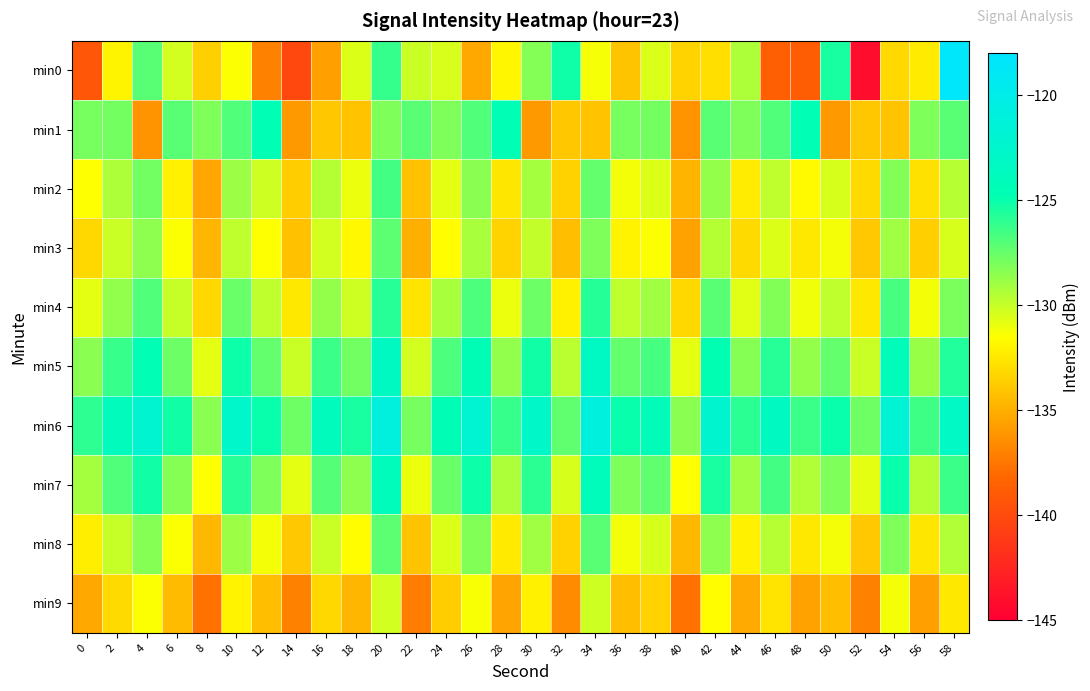

Reading left to right, list all the values displayed in this chart.

min0: 0=-139.2	2=-132.0	4=-127.1	6=-130.3	8=-133.5	10=-131.4	12=-137.0	14=-140.2	16=-135.6	18=-130.6	20=-126.2	22=-130.1	24=-130.5	26=-135.3	28=-131.9	30=-128.3	32=-125.2	34=-131.3	36=-134.1	38=-130.5	40=-133.4	42=-132.9	44=-129.3	46=-138.7	48=-138.8	50=-125.4	52=-144.1	54=-133.1	56=-132.4	58=-118.4
min1: 0=-127.9	2=-127.8	4=-136.2	6=-127.1	8=-128.1	10=-126.9	12=-124.6	14=-136.0	16=-133.9	18=-134.1	20=-128.1	22=-127.1	24=-128.1	26=-126.9	28=-124.6	30=-136.0	32=-133.9	34=-134.1	36=-127.9	38=-127.8	40=-136.2	42=-127.1	44=-128.1	46=-126.9	48=-124.6	50=-136.0	52=-133.9	54=-134.1	56=-128.1	58=-127.1
min2: 0=-131.5	2=-129.3	4=-127.8	6=-132.1	8=-135.4	10=-128.9	12=-130.2	14=-133.7	16=-129.5	18=-131.0	20=-126.5	22=-134.2	24=-130.8	26=-128.4	28=-132.6	30=-129.1	32=-133.5	34=-127.4	36=-131.2	38=-130.6	40=-134.8	42=-128.7	44=-132.3	46=-129.8	48=-131.7	50=-130.4	52=-133.1	54=-128.2	56=-132.8	58=-129.6
min3: 0=-133.2	2=-130.1	4=-128.5	6=-131.4	8=-134.7	10=-129.8	12=-131.5	14=-134.2	16=-130.3	18=-131.8	20=-127.2	22=-135.0	24=-131.6	26=-129.2	28=-133.4	30=-129.9	32=-134.3	34=-128.1	36=-132.0	38=-131.4	40=-135.6	42=-129.5	44=-133.1	46=-130.6	48=-132.5	50=-131.2	52=-133.9	54=-129.0	56=-133.6	58=-130.4
min4: 0=-130.8	2=-128.6	4=-126.9	6=-130.0	8=-133.2	10=-127.5	12=-129.8	14=-132.5	16=-128.7	18=-130.2	20=-125.8	22=-132.7	24=-129.2	26=-126.8	28=-131.0	30=-127.6	32=-132.1	34=-125.7	36=-129.8	38=-129.0	40=-133.2	42=-127.1	44=-130.7	46=-128.2	48=-131.1	50=-129.8	52=-132.5	54=-126.6	56=-131.2	58=-128.0
min5: 0=-128.4	2=-126.2	4=-124.5	6=-127.6	8=-130.8	10=-125.1	12=-127.4	14=-130.1	16=-126.3	18=-127.8	20=-123.4	22=-130.3	24=-126.8	26=-124.4	28=-128.6	30=-125.2	32=-129.7	34=-123.3	36=-127.4	38=-126.6	40=-130.8	42=-124.7	44=-128.3	46=-125.8	48=-128.7	50=-127.4	52=-130.1	54=-124.2	56=-128.8	58=-125.6
min6: 0=-126.0	2=-123.8	4=-122.1	6=-125.2	8=-128.4	10=-122.7	12=-125.0	14=-127.7	16=-123.9	18=-125.4	20=-121.0	22=-127.9	24=-124.4	26=-122.0	28=-126.2	30=-122.8	32=-127.3	34=-120.9	36=-125.0	38=-124.2	40=-128.4	42=-122.3	44=-125.9	46=-123.4	48=-126.3	50=-125.0	52=-127.7	54=-121.8	56=-126.4	58=-123.2
min7: 0=-129.1	2=-126.9	4=-125.2	6=-128.3	8=-131.5	10=-125.8	12=-128.1	14=-130.8	16=-127.0	18=-128.5	20=-124.1	22=-131.0	24=-127.5	26=-125.1	28=-129.3	30=-125.9	32=-130.4	34=-124.0	36=-128.1	38=-127.3	40=-131.5	42=-125.4	44=-129.0	46=-126.5	48=-129.4	50=-128.1	52=-130.8	54=-125.0	56=-129.5	58=-126.3
min8: 0=-132.2	2=-130.0	4=-128.3	6=-131.4	8=-134.6	10=-128.9	12=-131.2	14=-133.9	16=-130.1	18=-131.6	20=-127.2	22=-134.1	24=-130.6	26=-128.2	28=-132.4	30=-129.0	32=-133.5	34=-127.1	36=-131.2	38=-130.4	40=-134.6	42=-128.5	44=-132.1	46=-129.6	48=-132.5	50=-131.2	52=-133.9	54=-128.1	56=-132.6	58=-129.4
min9: 0=-135.3	2=-133.1	4=-131.4	6=-134.5	8=-137.7	10=-132.0	12=-134.3	14=-137.0	16=-133.2	18=-134.7	20=-130.3	22=-137.2	24=-133.7	26=-131.3	28=-135.5	30=-132.1	32=-136.6	34=-130.2	36=-134.3	38=-133.5	40=-137.7	42=-131.6	44=-135.2	46=-132.7	48=-135.6	50=-134.3	52=-137.0	54=-131.2	56=-135.7	58=-132.5